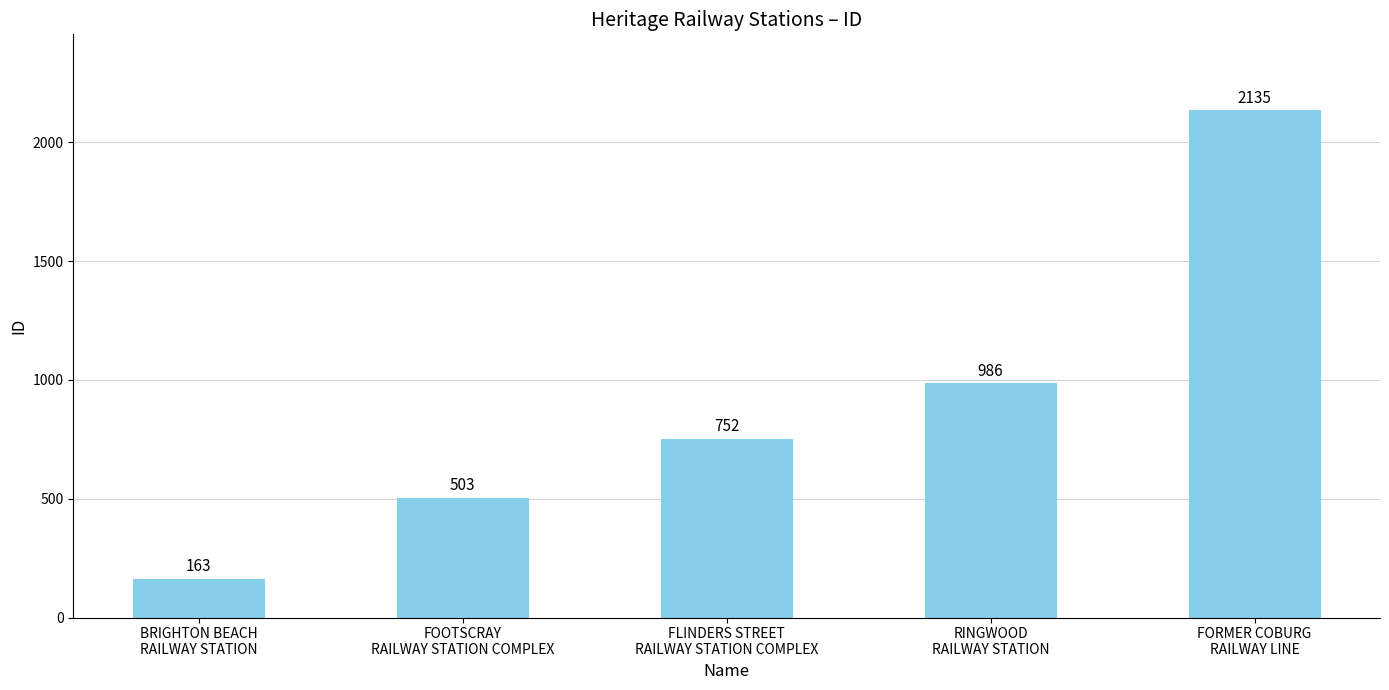

Which has a higher value, RINGWOOD
RAILWAY STATION or FOOTSCRAY
RAILWAY STATION COMPLEX?

RINGWOOD
RAILWAY STATION